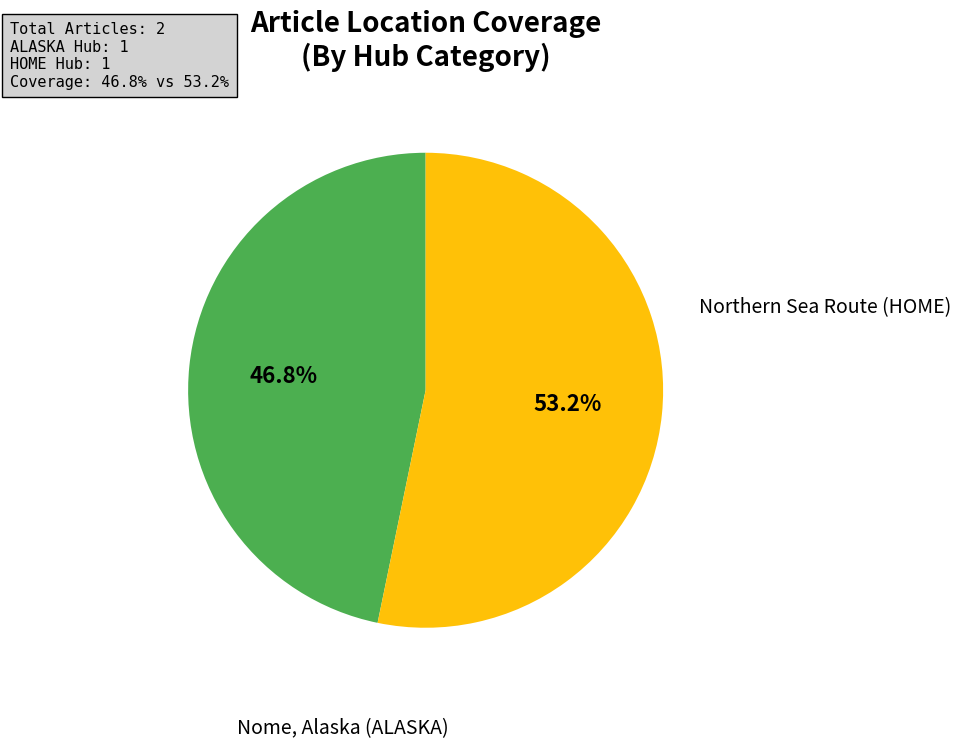

Is there a majority slice in this chart?

Yes